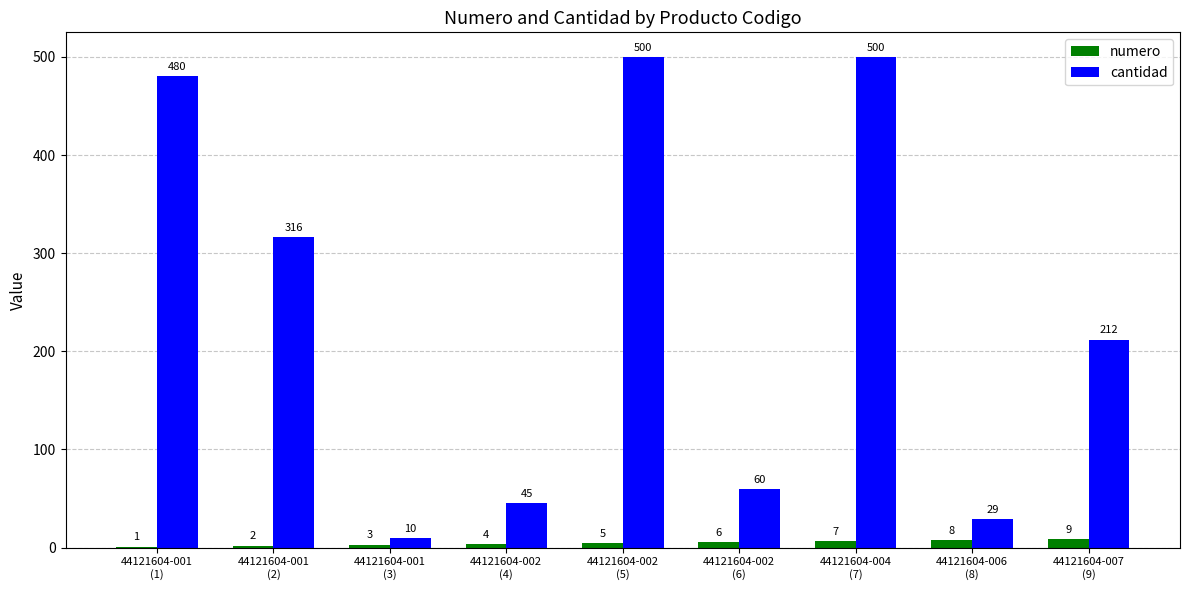

How many data points does each series have?

9